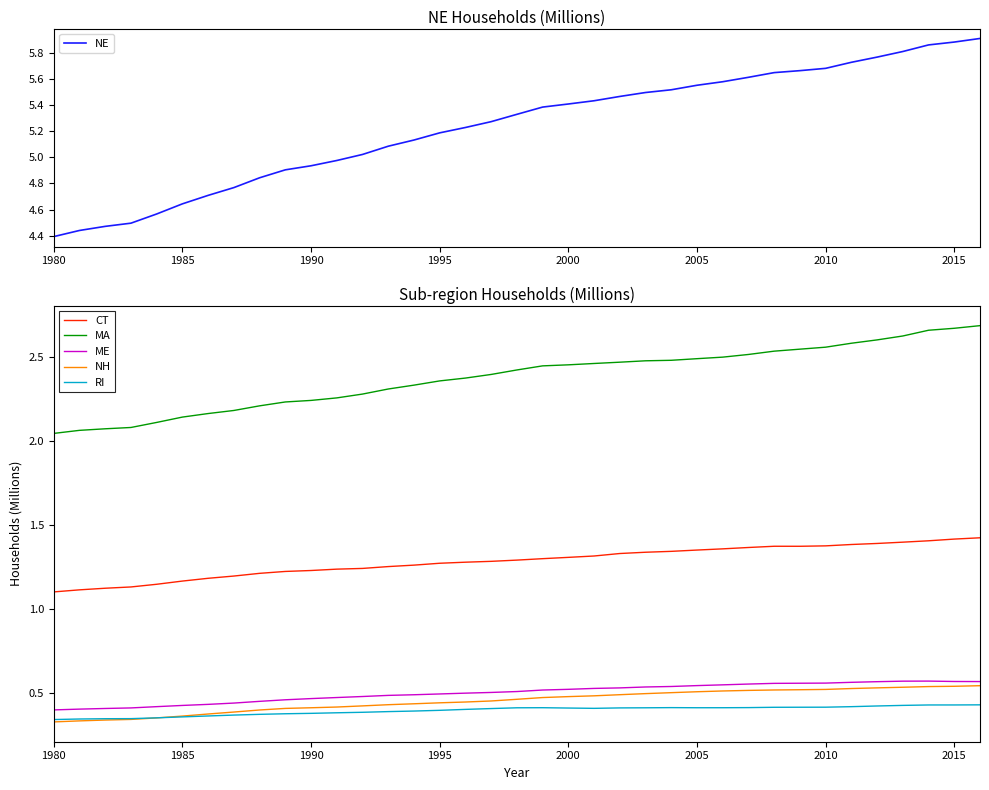

Where is CT nearest to the value 1?

1980